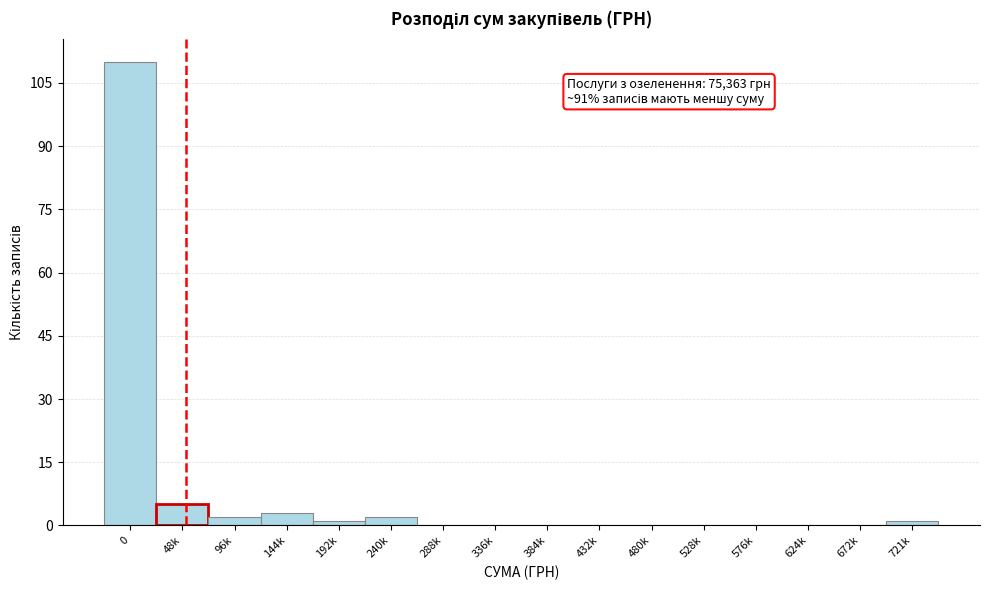

Reading left to right, list all the values displayed in this chart.

0=110	48k=5	96k=2	144k=3	192k=1	240k=2	288k=0	336k=0	384k=0	432k=0	480k=0	528k=0	576k=0	624k=0	672k=0	721k=1